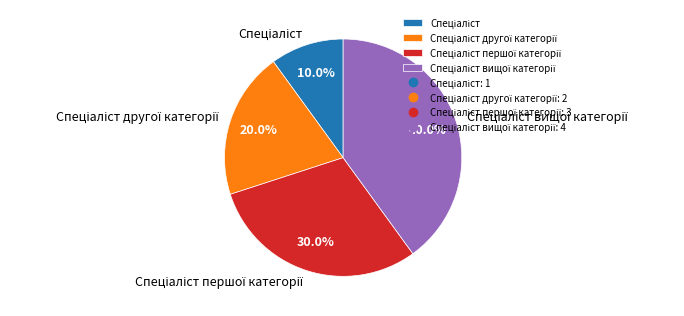

Is there a majority slice in this chart?

No